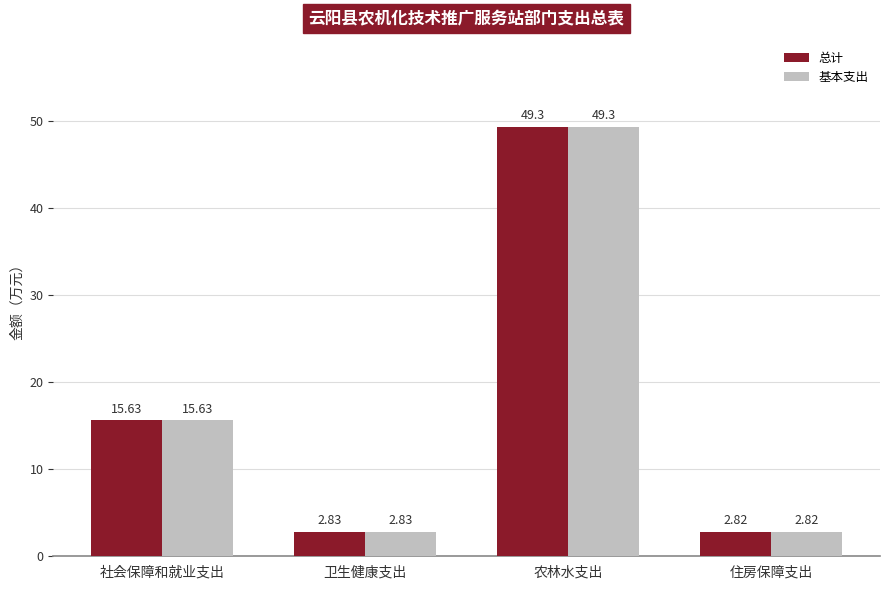

The value of 基本支出 at 农林水支出 is 49.3. True or false?

True